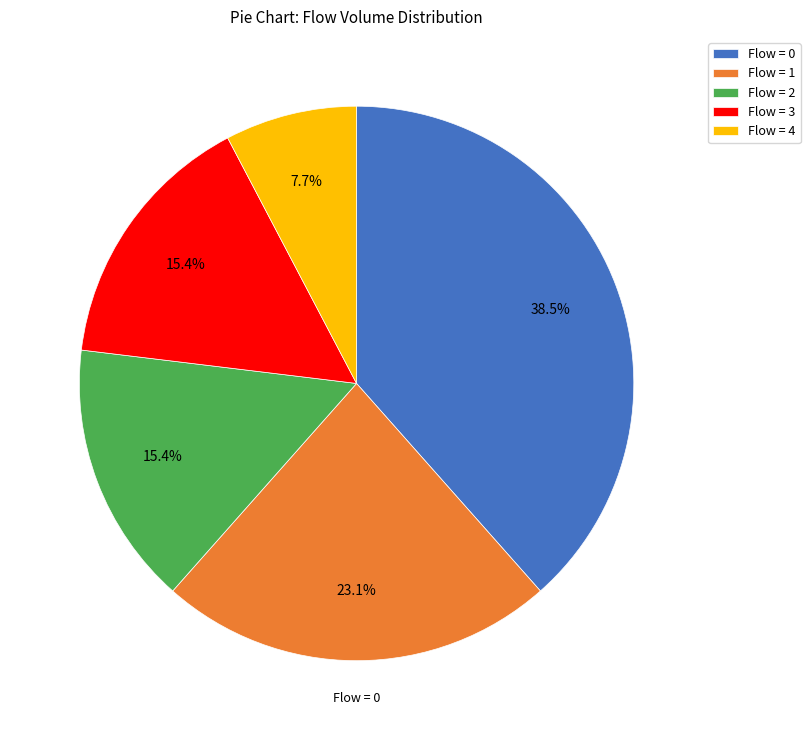

Combined, what portion of the pie is Flow = 4 and Flow = 1?

30.8%